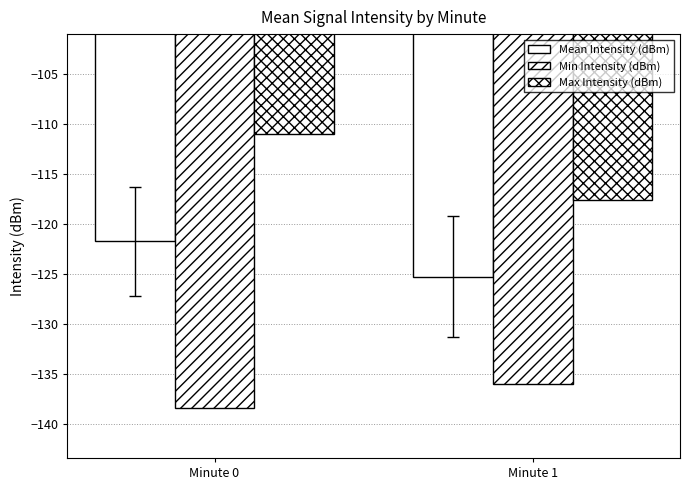

How many categories are shown in the chart?

2